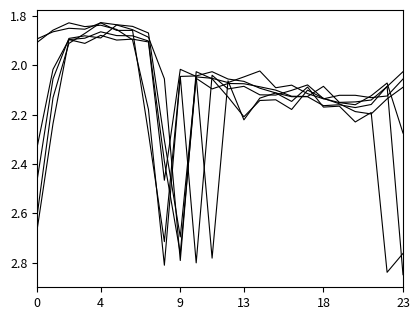

How many lines are shown in the chart?

6